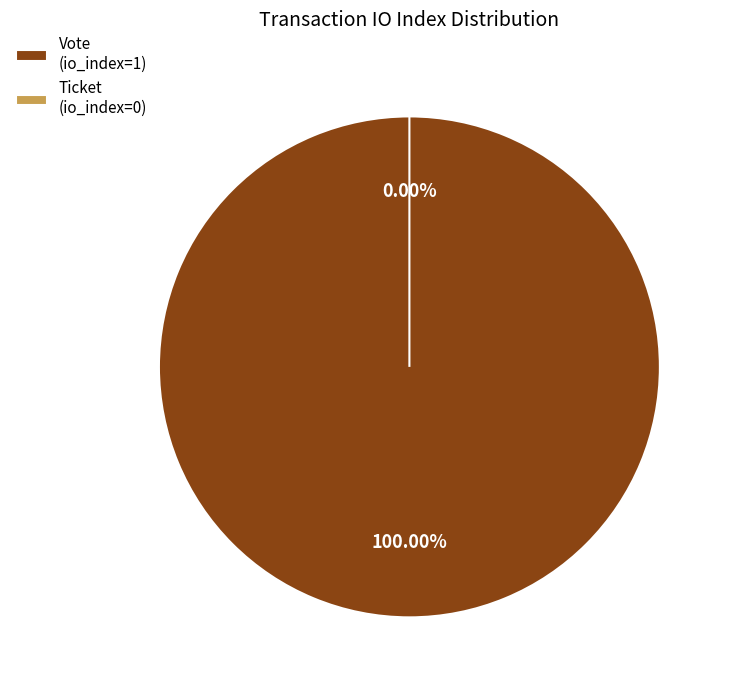

To the nearest percent, what is the difference between the largest and smallest slice percentages?

100%